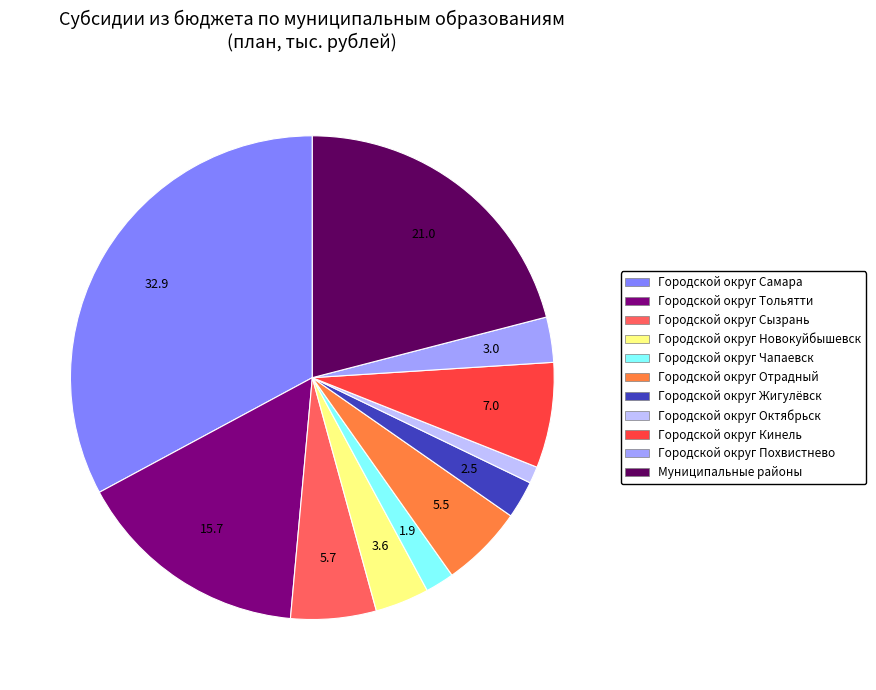

Approximately how many times larger is the value at Городской округ Отрадный compared to Городской округ Похвистнево?

1.8